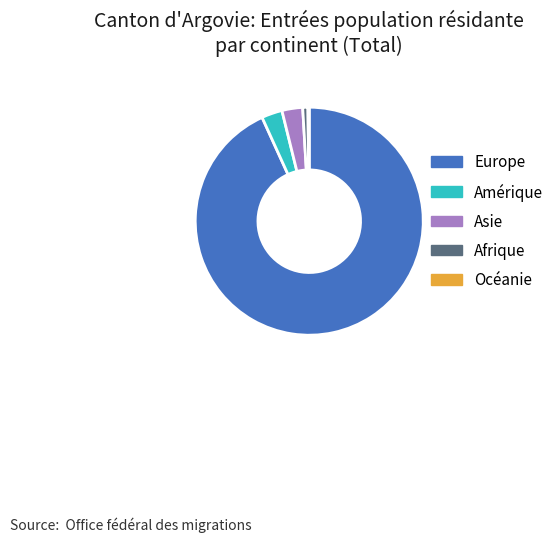

Between Europe and Amérique, which is larger?

Europe